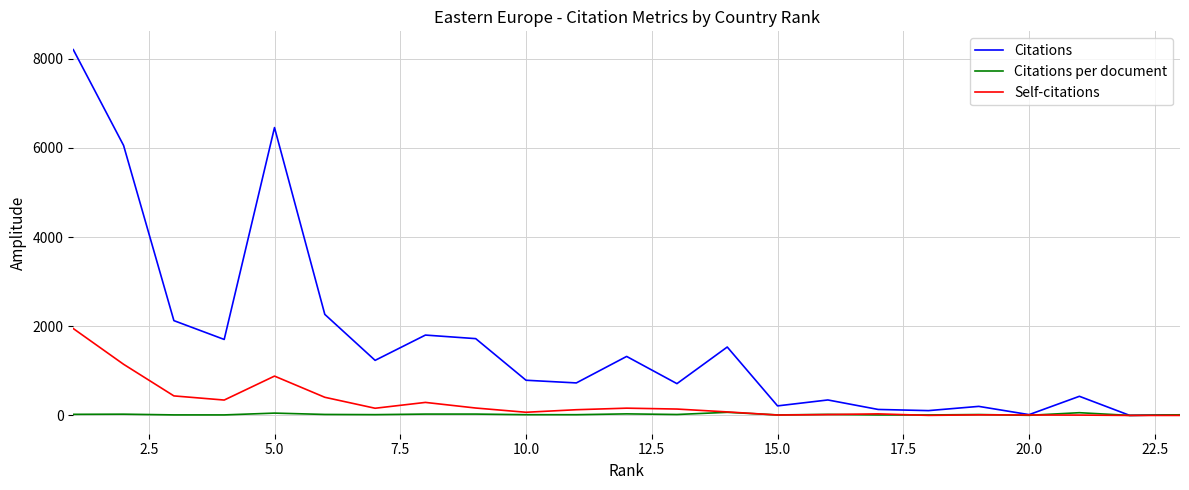

List the series in order of their peak value, highest first.

Citations, Self-citations, Citations per document